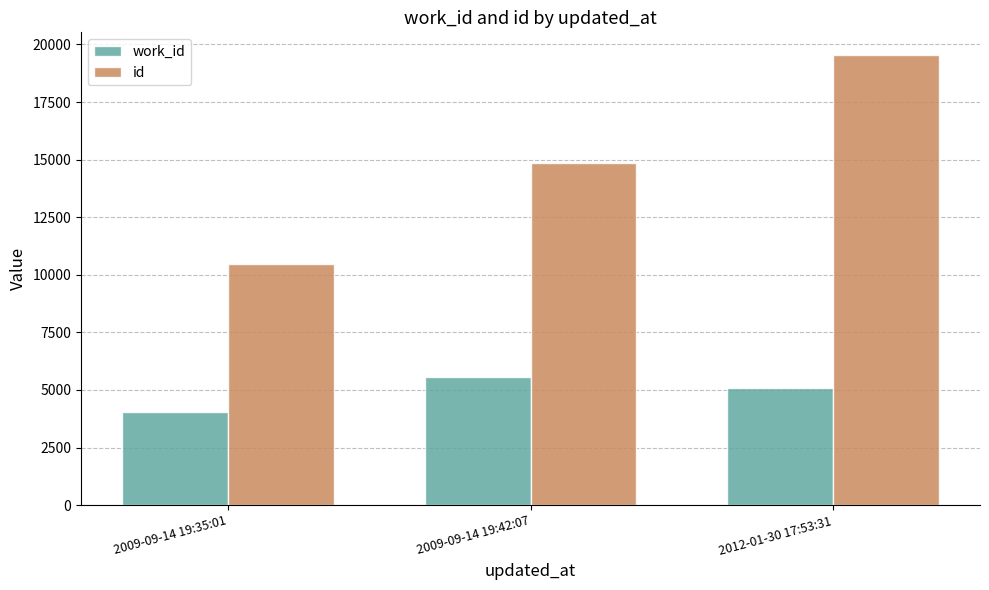

True or false: id has a value of 10485 at 2009-09-14 19:35:01.

True